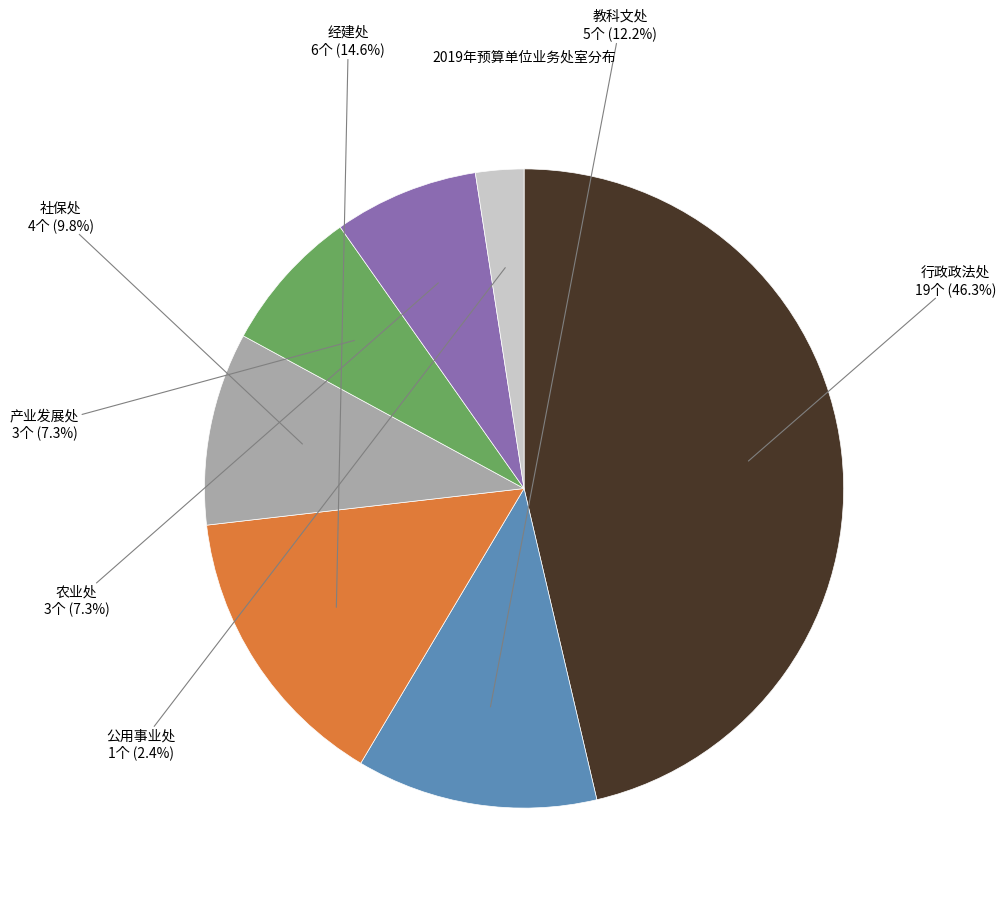

To the nearest percent, what is the difference between the largest and smallest slice percentages?

44%